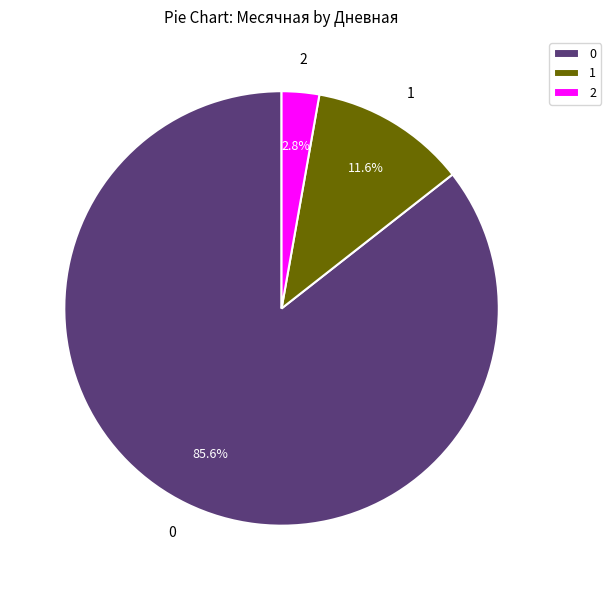

To the nearest percent, what percentage of the pie is 0?

86%